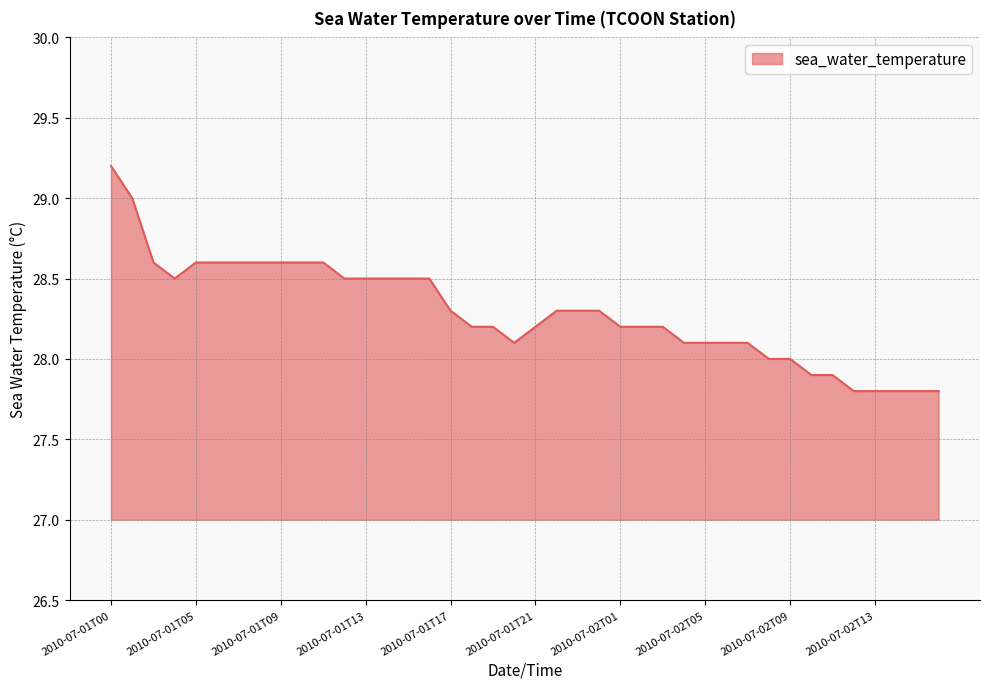

What is the smallest value displayed?

27.8